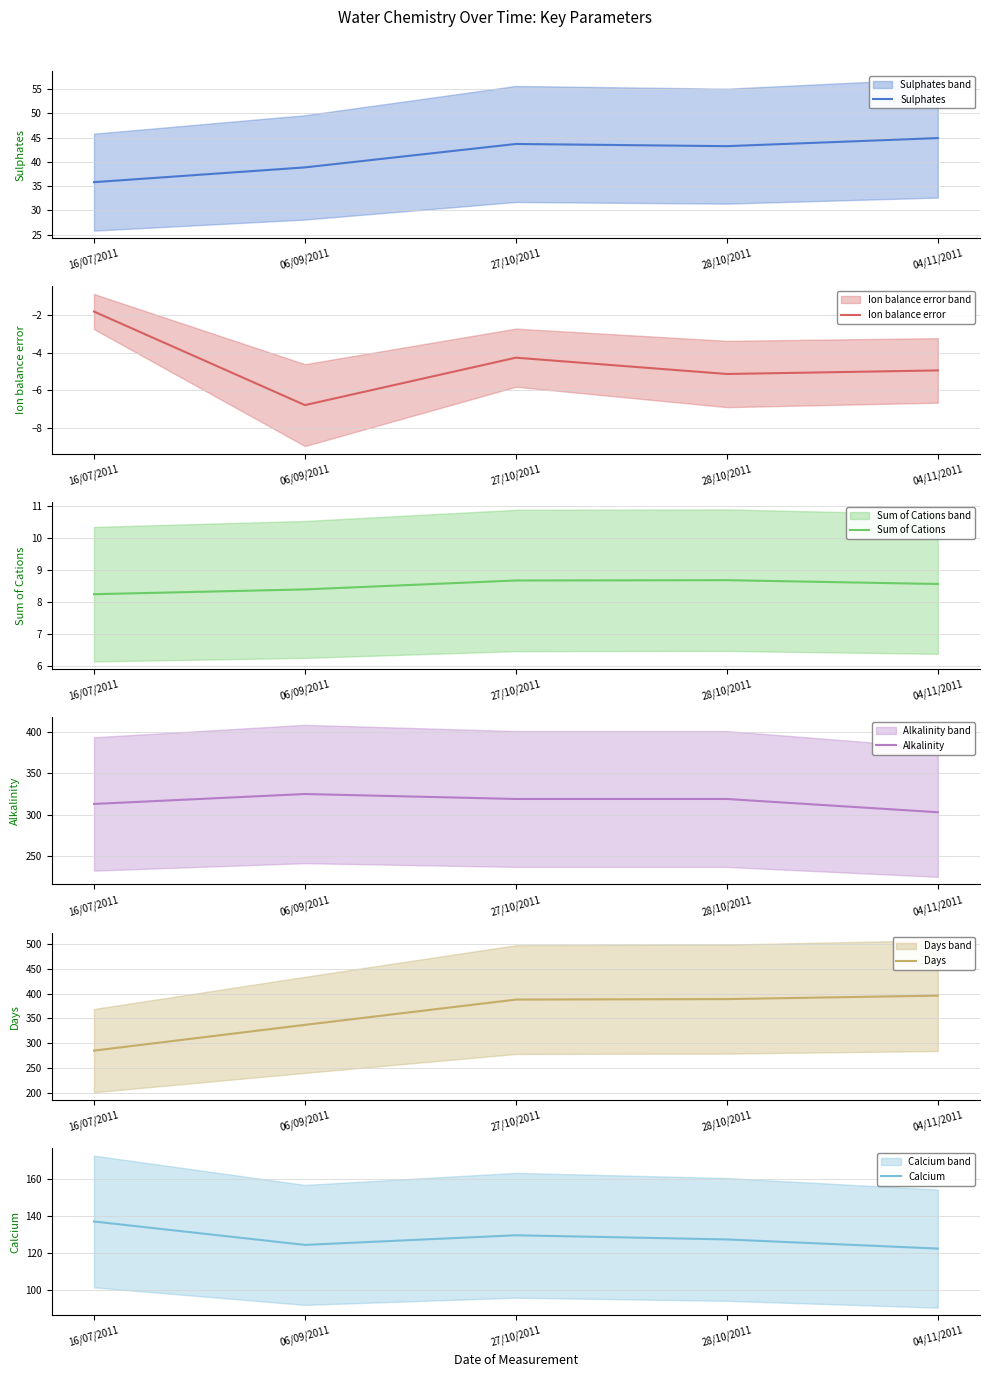

What is the sum of the Ion balance error values at 27/10/2011 and 28/10/2011?

-9.4